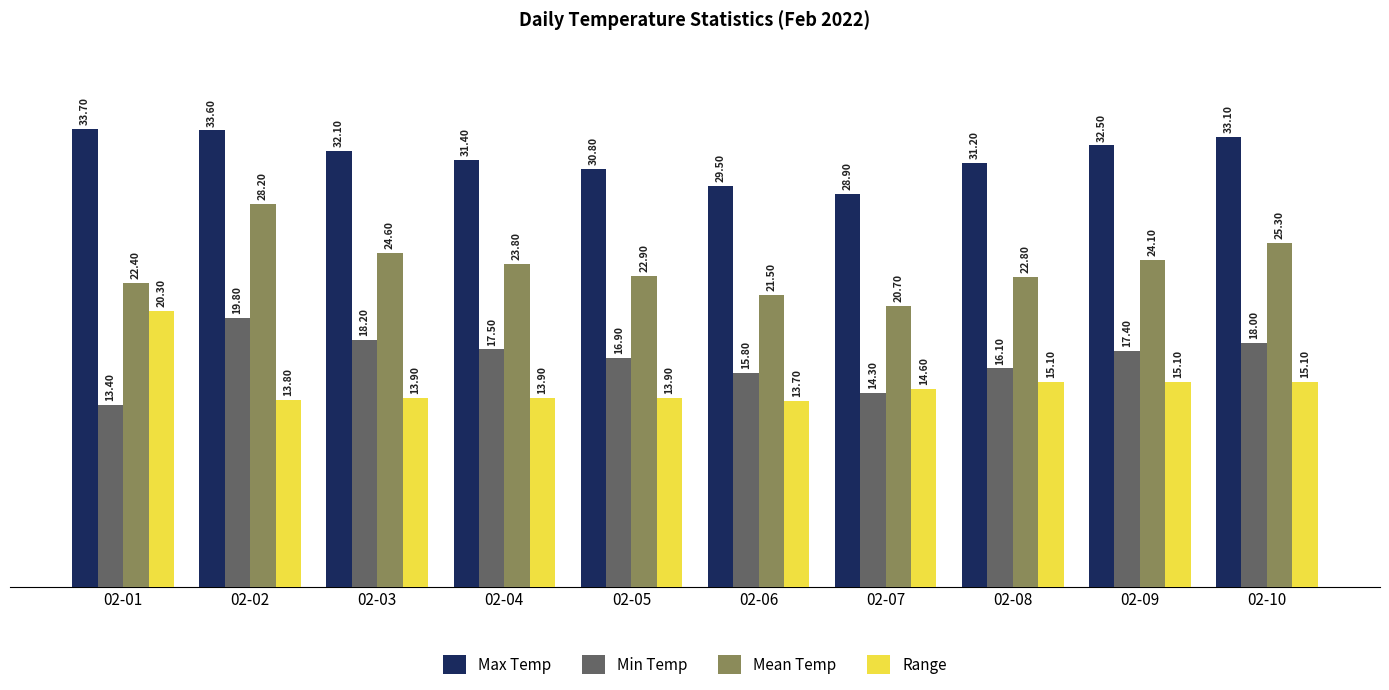

What are all the series names shown in the legend?

Max Temp, Min Temp, Mean Temp, Range